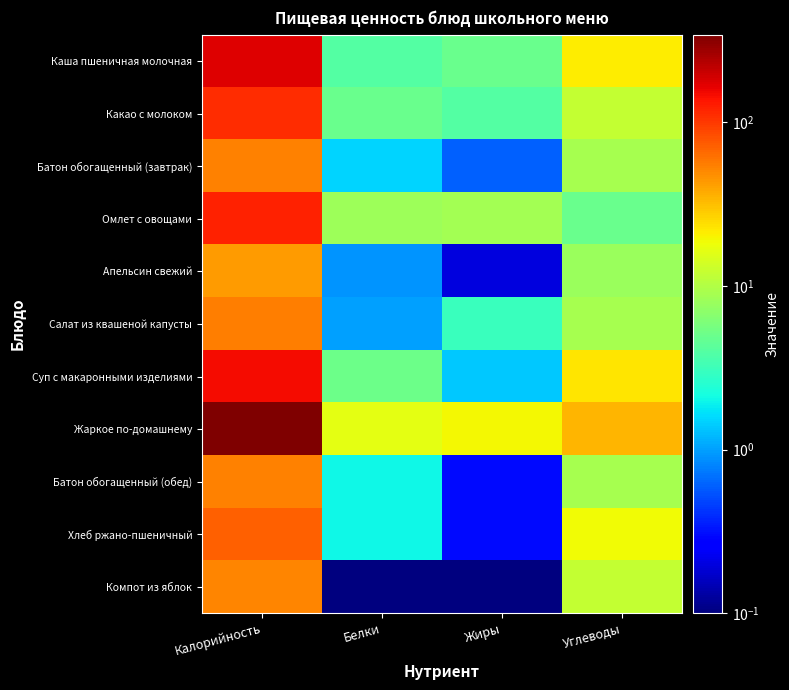

Between Калорийность and Белки, which series saw the biggest shift?

Жаркое по-домашнему